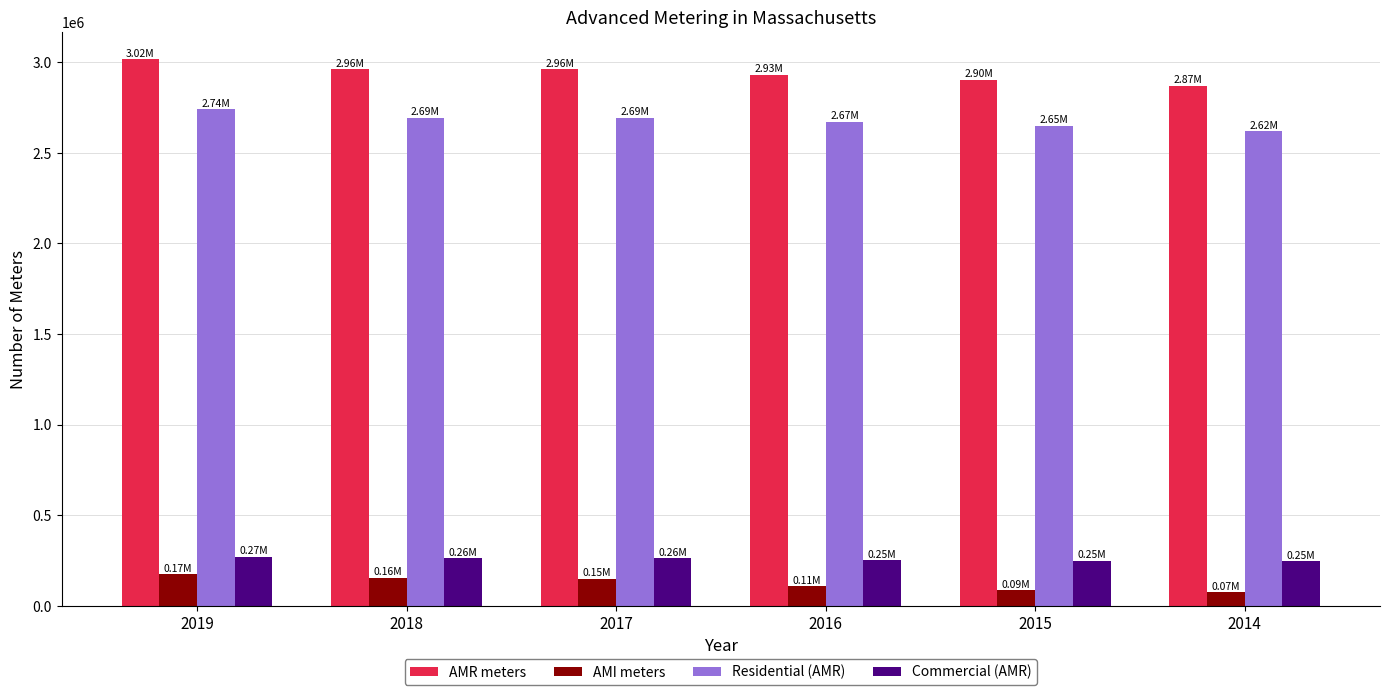

Which series has the widest spread of values?

AMR meters